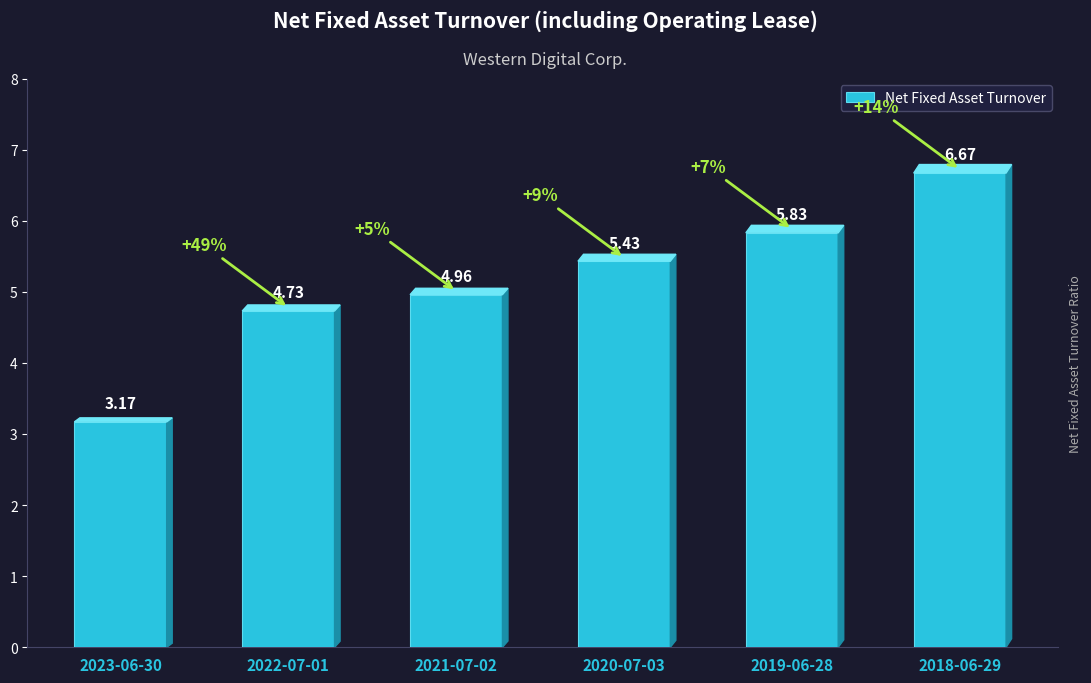

List the labels in order of value, largest first.

2018-06-29, 2019-06-28, 2020-07-03, 2021-07-02, 2022-07-01, 2023-06-30